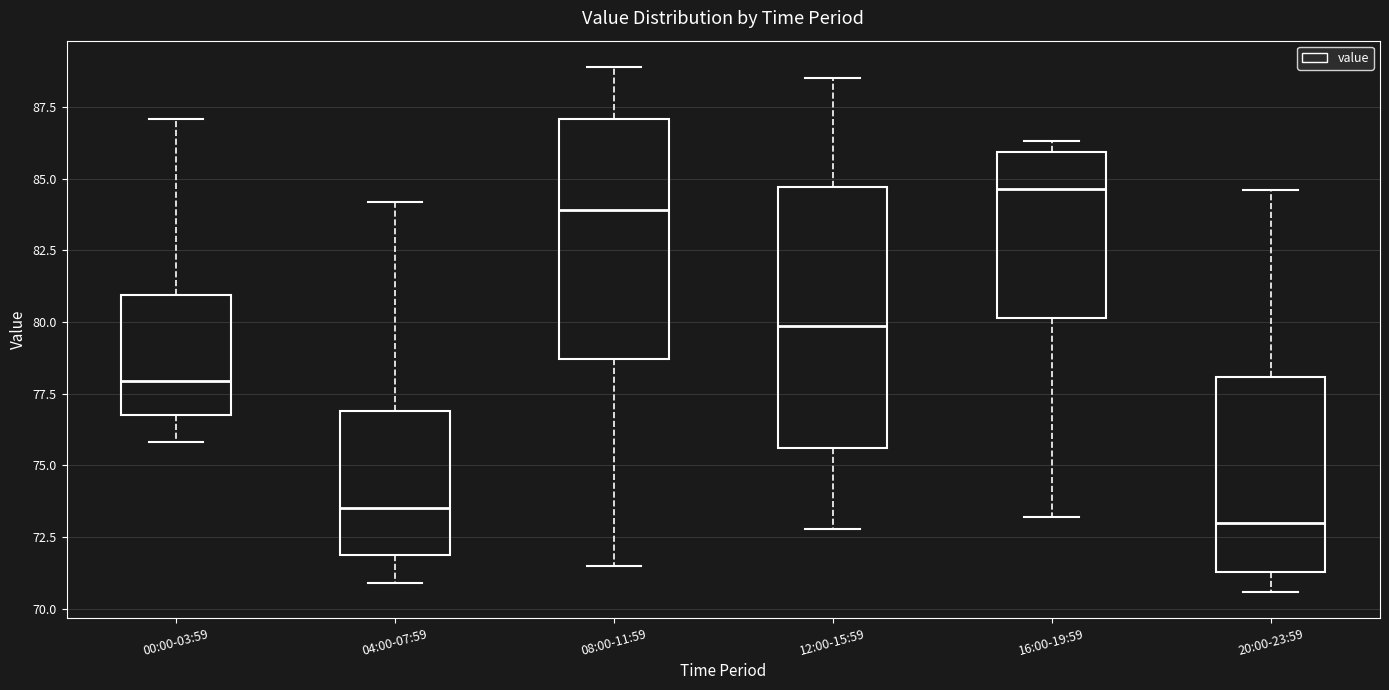

Where does the lower whisker of the box for 08:00-11:59 end on the y-axis? The values are not printed on the chart, so give them approximately, as read against the axis.

71.5